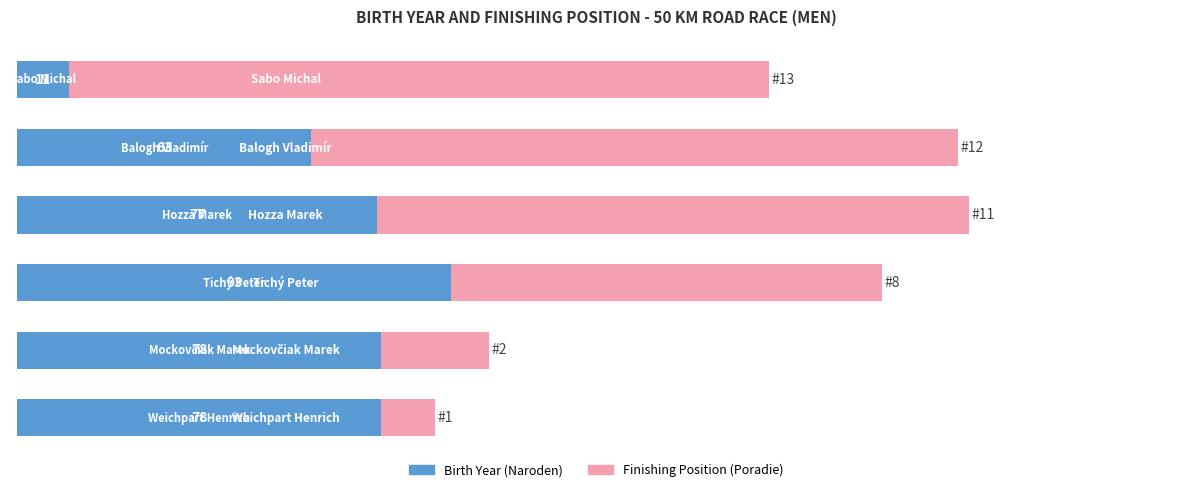

Reading left to right, transcribe all the data shown in this chart.

Birth Year (×100): 78.0	78.0	93.0	77.0	63.0	11.0
Finishing Position (scaled): 11.5	23.1	92.3	126.9	138.5	150.0